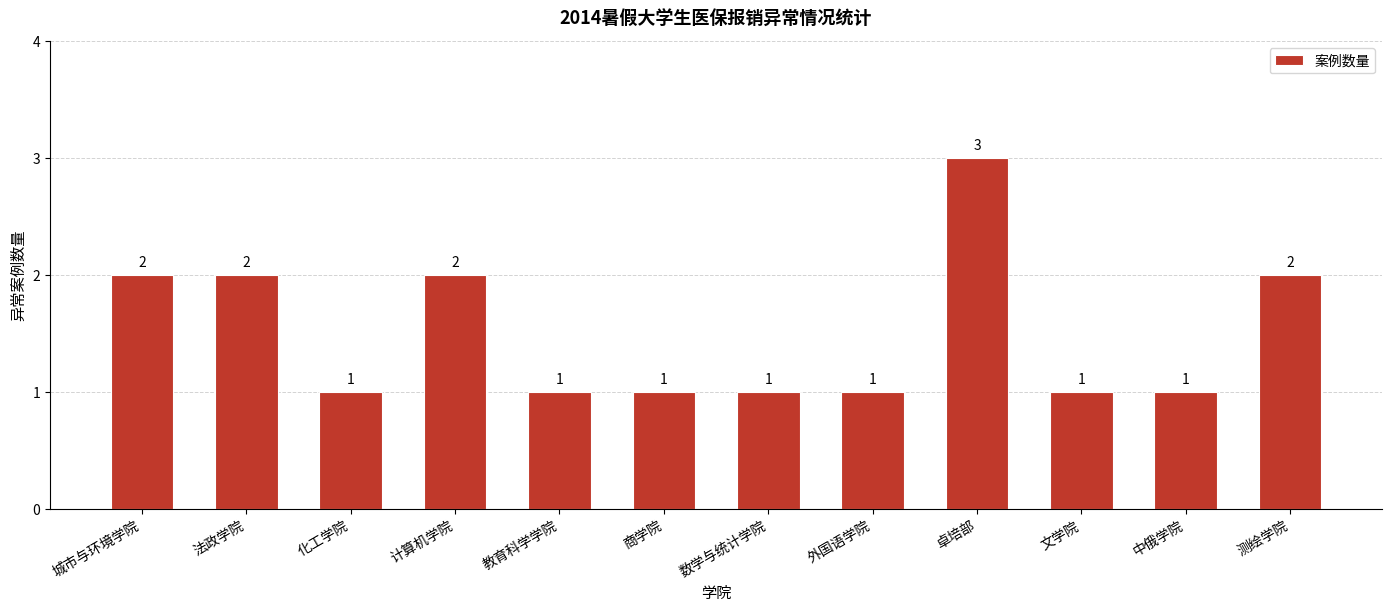

Which category has the highest value across all series?

卓培部